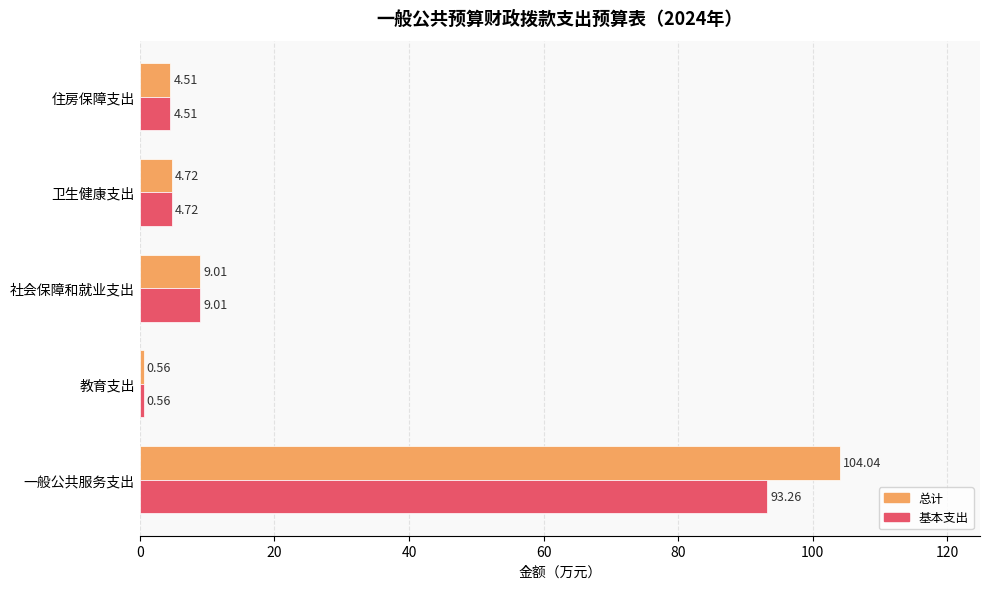

Is the value of 基本支出 at 住房保障支出 greater than the value of 总计 at 教育支出?

Yes